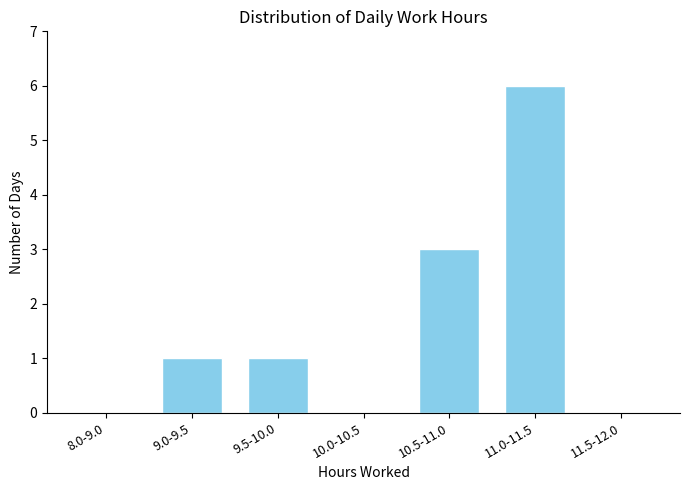

Reading left to right, transcribe all the data shown in this chart.

8.0-9.0=0	9.0-9.5=1	9.5-10.0=1	10.0-10.5=0	10.5-11.0=3	11.0-11.5=6	11.5-12.0=0